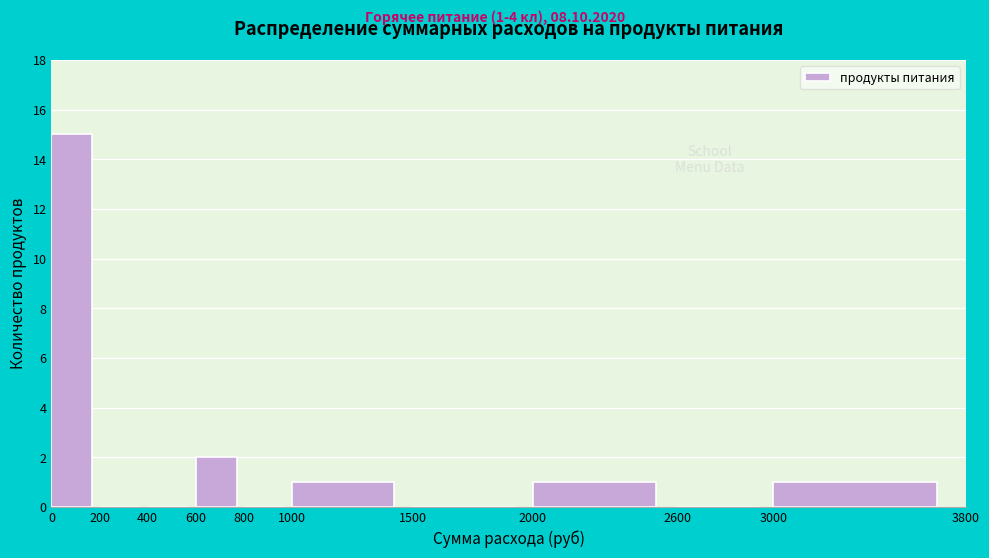

Over which range of the x-axis is the bar tallest?

0 to 200